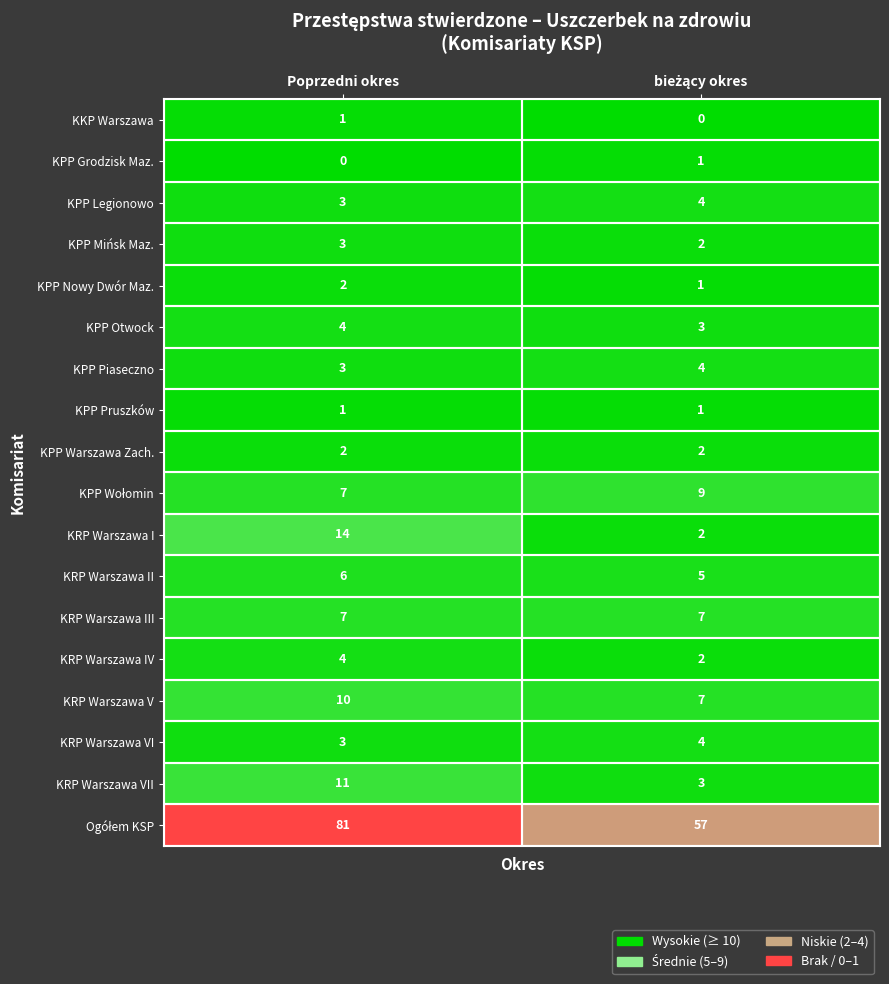

What is the spread (max minus min) of values at Poprzedni okres?

81